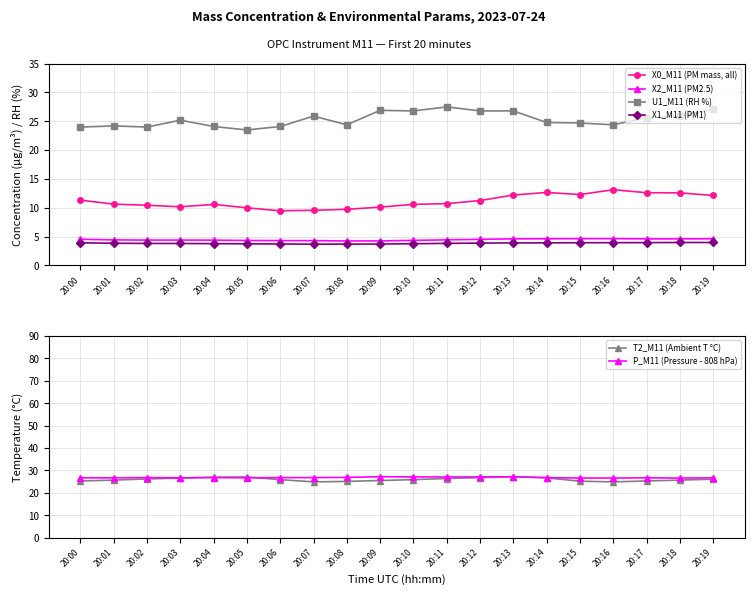

The value of U1_M11 (RH %) at 20:04 is 24.1. True or false?

True